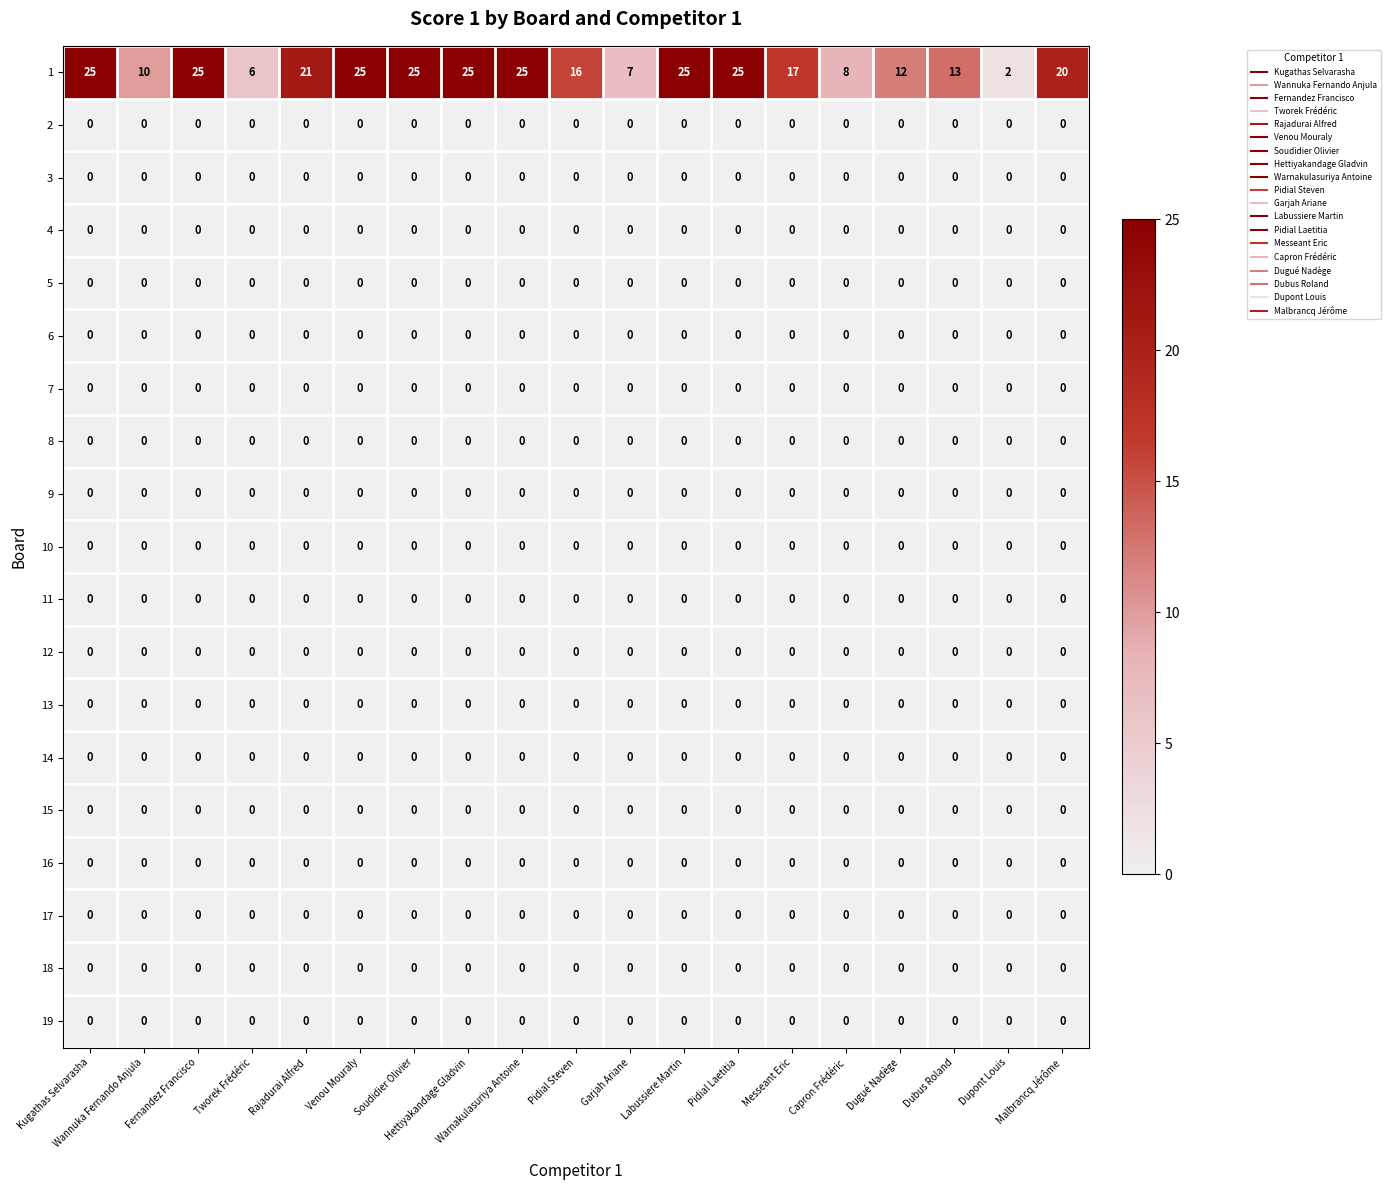

At how many categories does at least one series exceed 11?

14